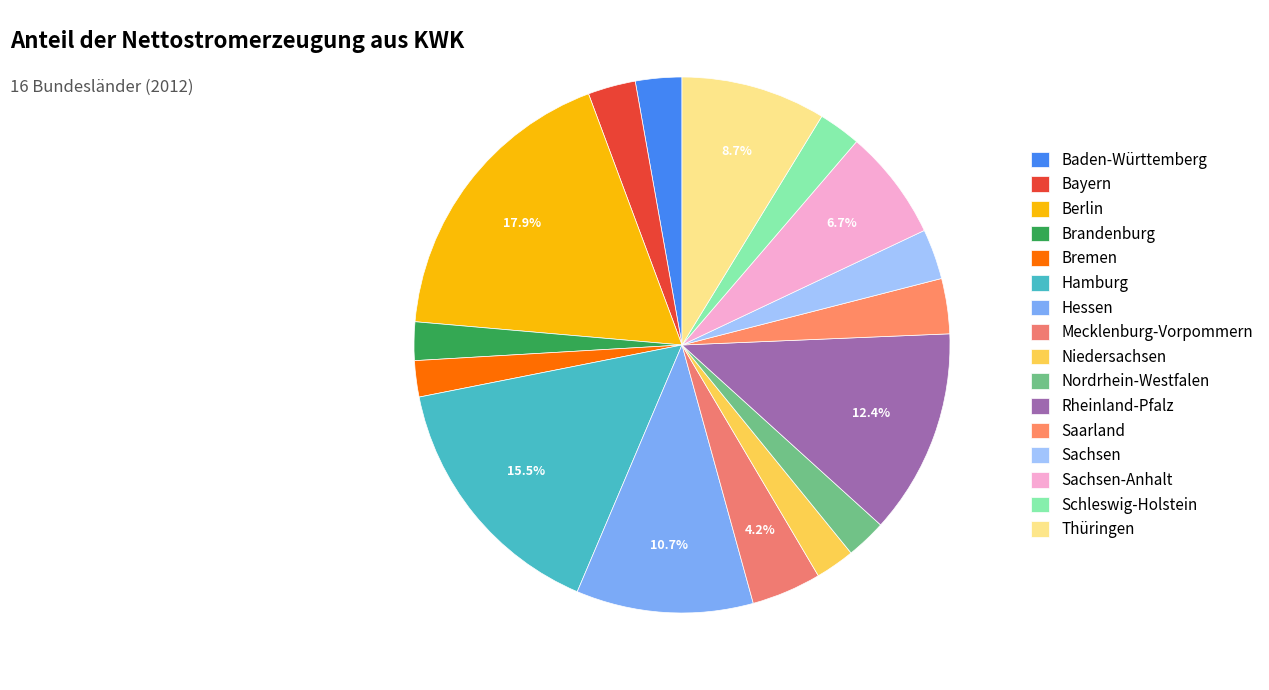

To the nearest percent, what is the difference between the largest and smallest slice percentages?

16%